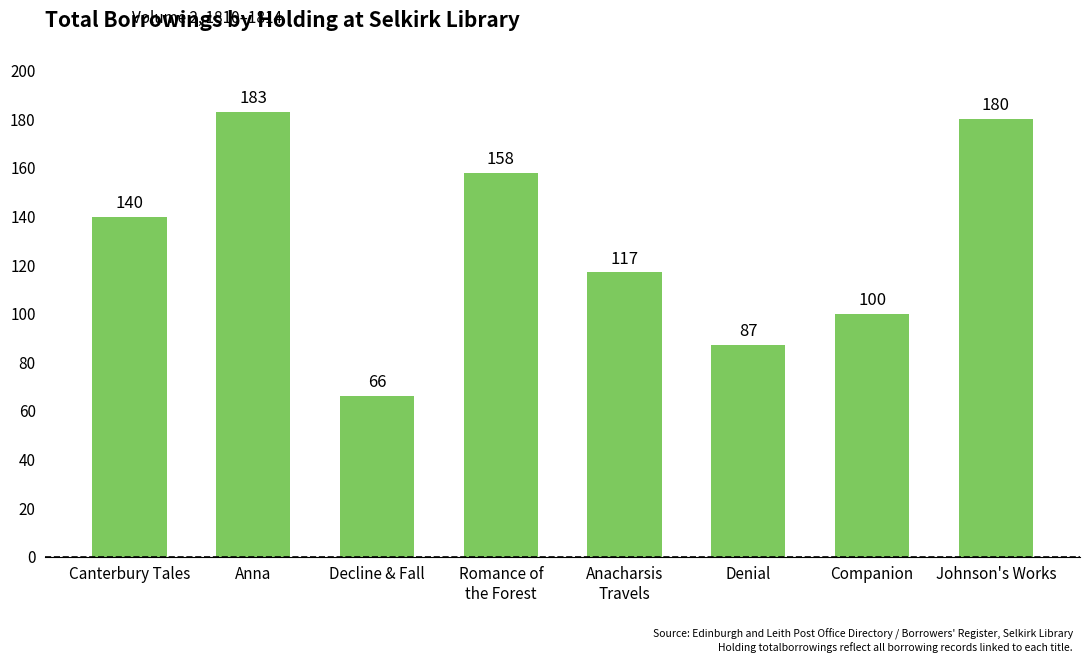

What is the change in value from Anna to Anacharsis
Travels?

-66